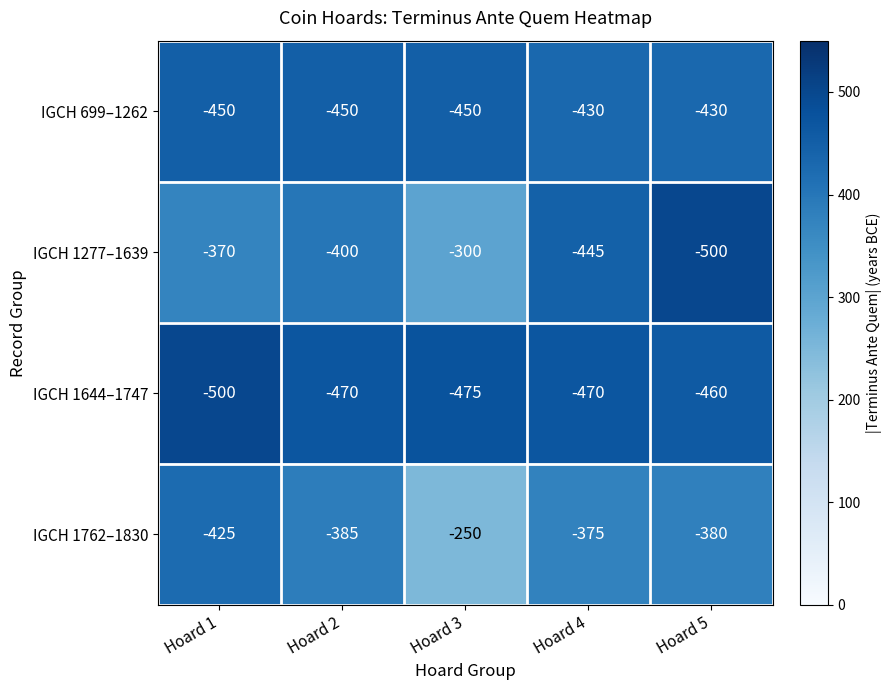

How many series are shown in this chart?

4